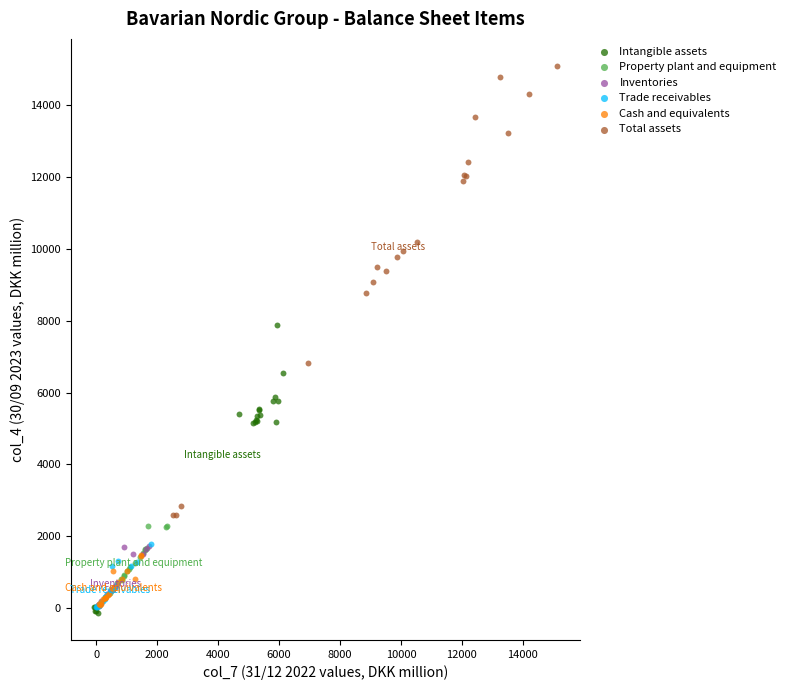

What are all the series names shown in the legend?

Intangible assets, Property plant and equipment, Inventories, Trade receivables, Cash and equivalents, Total assets